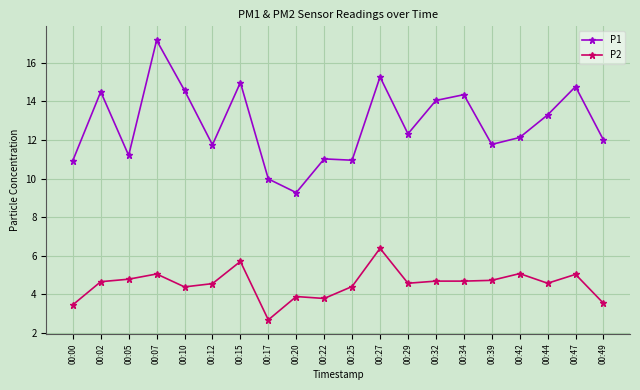

Rank the series at 00:27 from highest to lowest value.

P1, P2